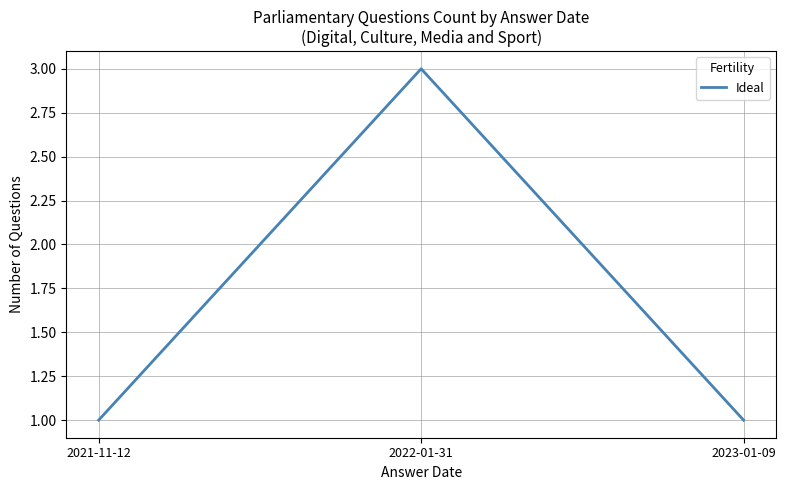

Which category has the highest value across all series?

2022-01-31